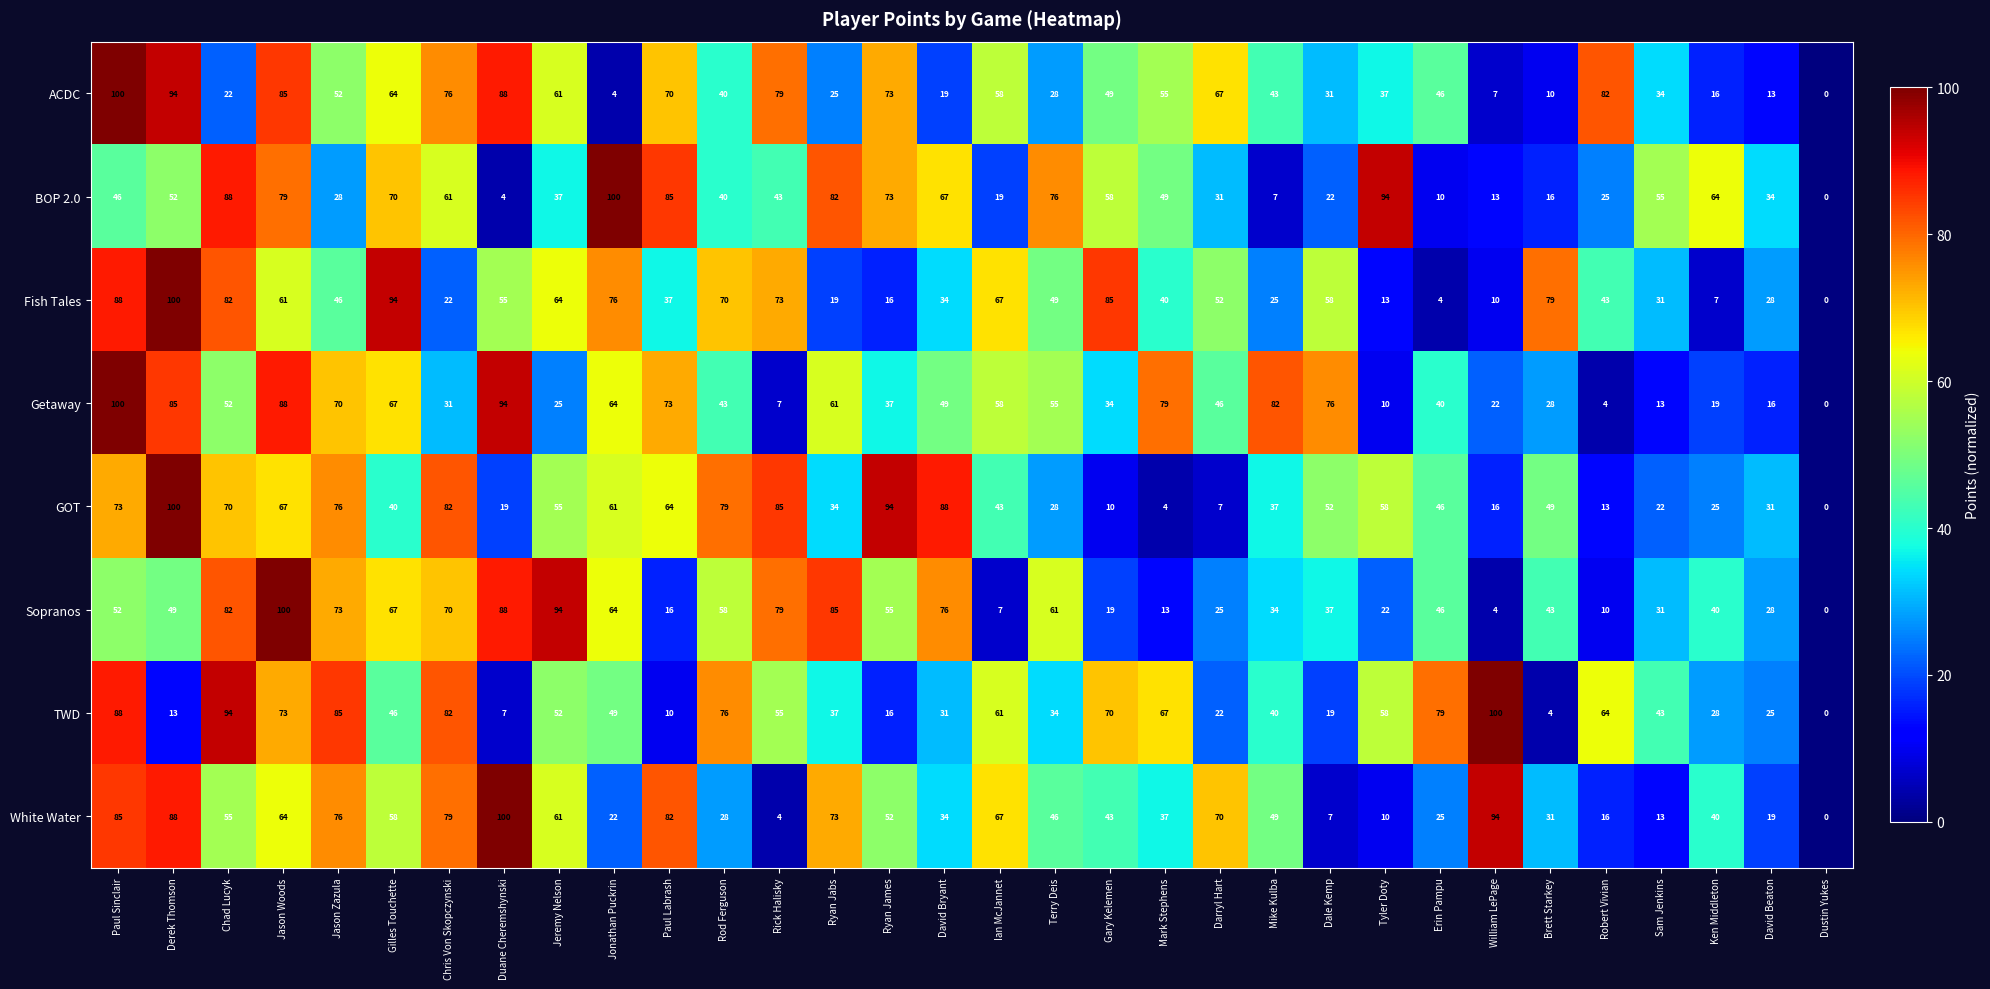

Which series changed the most between Rod Ferguson and David Beaton?

TWD